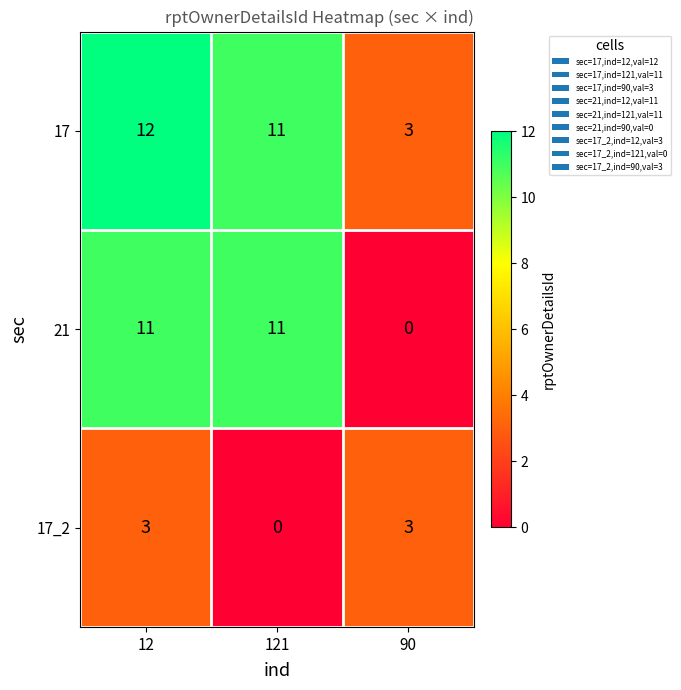

Is it true that 17_2 equals 3 at 90?

True